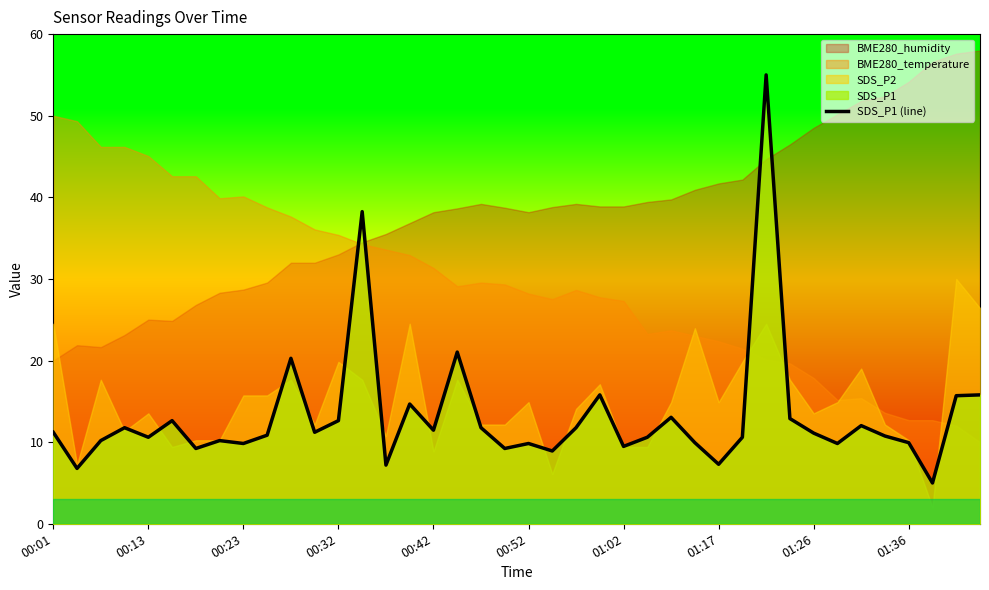

What is the minimum value for SDS_P1 (line)?

5.0